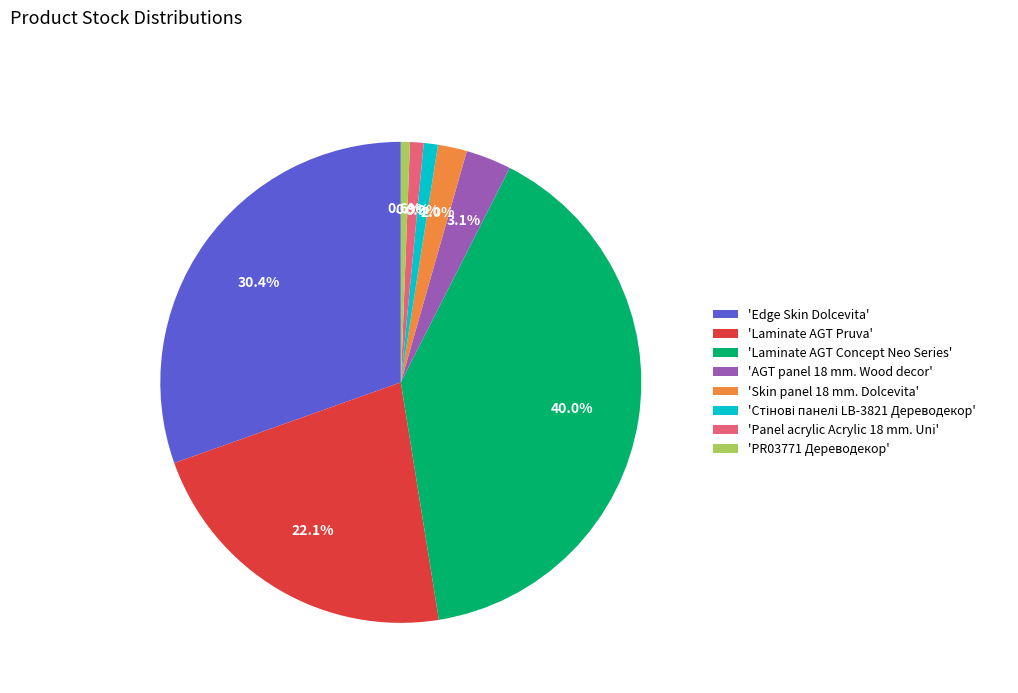

Does any single category account for the majority?

No